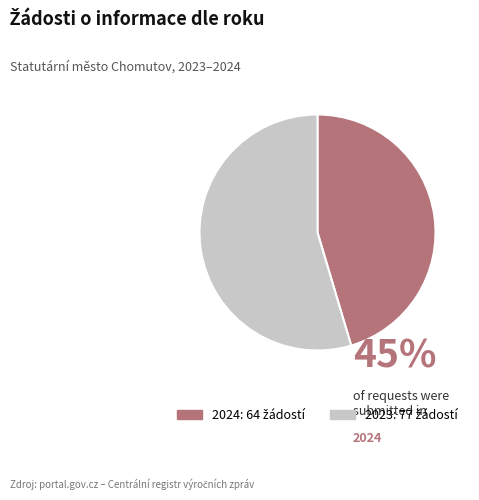

Does any single category account for the majority?

Yes